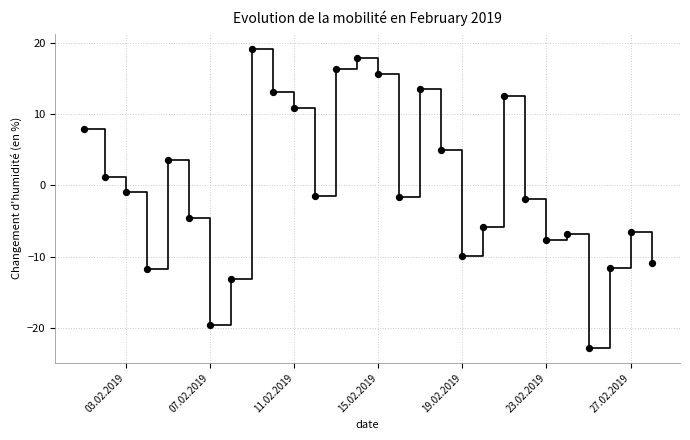

What is the range of X values (max minus min)?

27.0